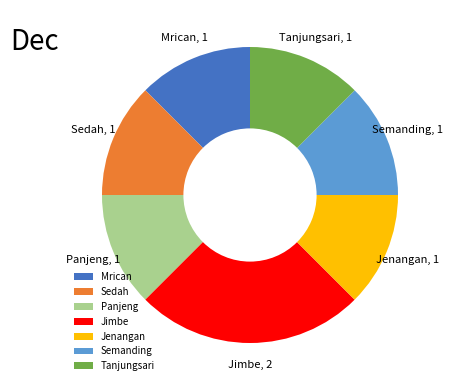

True or false: Jenangan accounts for 12% of the total.

True